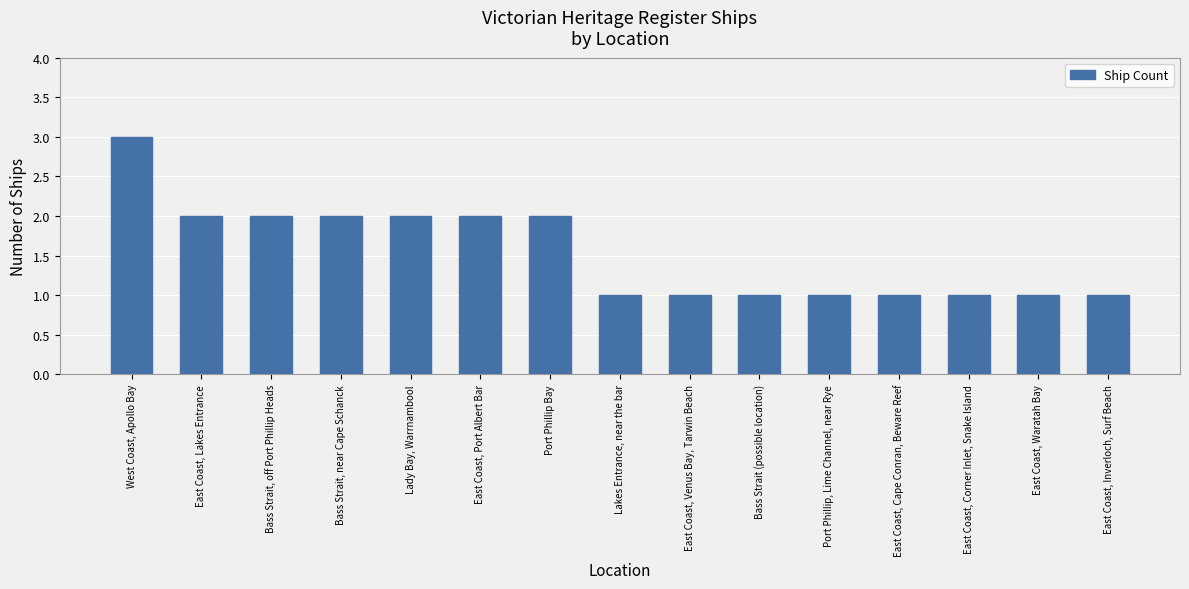

How many bars are there in total?

15